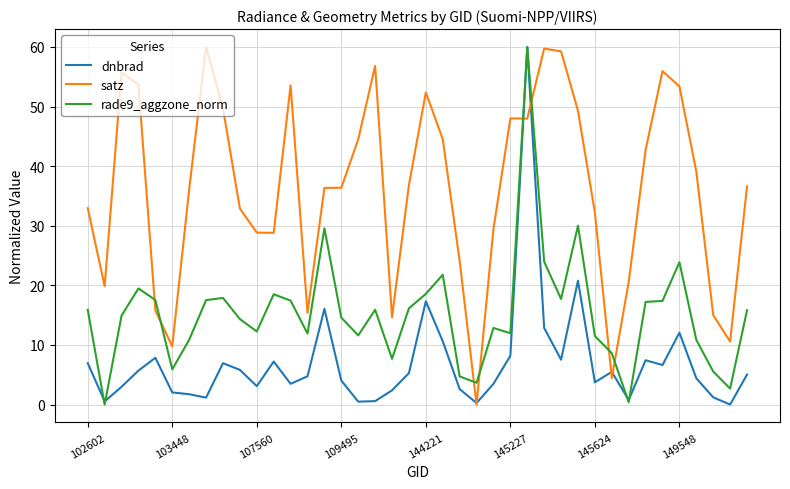

True or false: satz and rade9_aggzone_norm intersect in this chart.

True